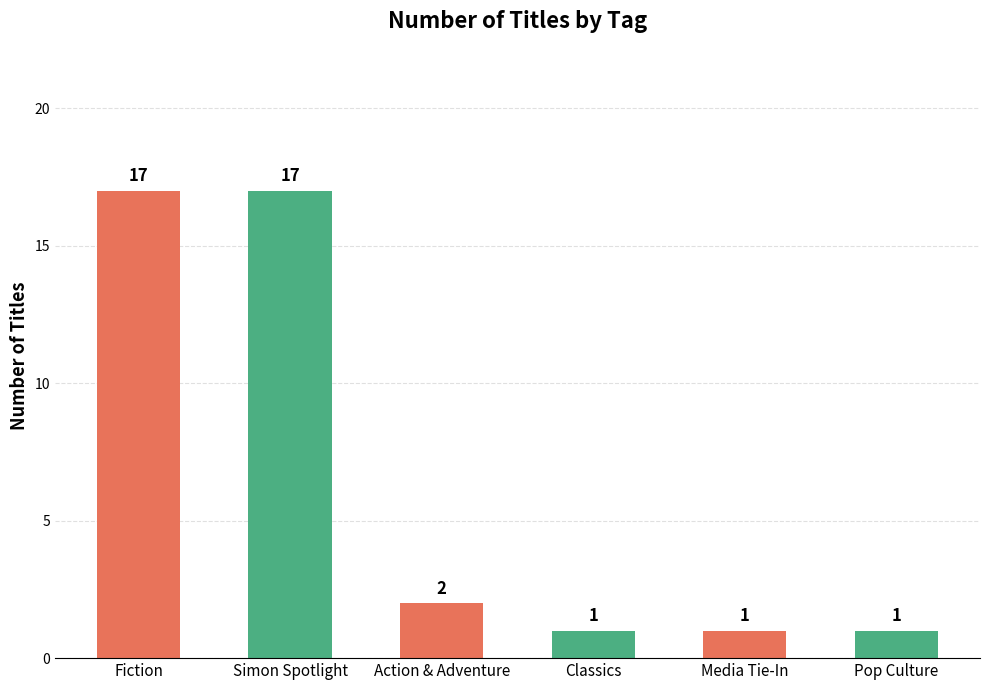

What is the difference between the second highest and second lowest values?

16